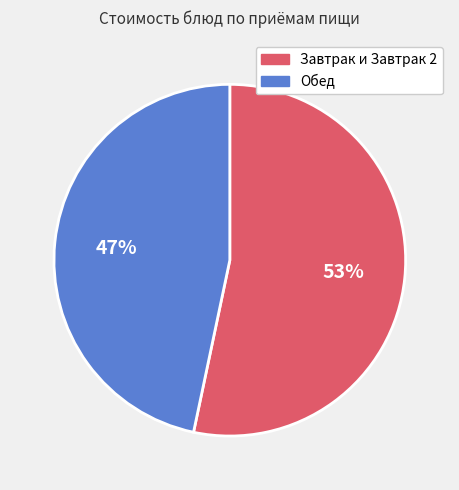

Is the sum of Обед and Завтрак и Завтрак 2 greater than half?

Yes